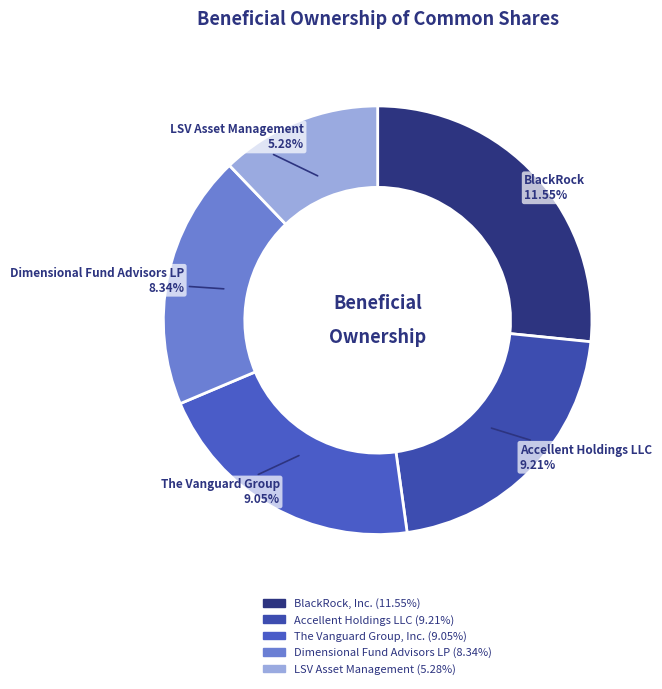

Does LSV Asset Management represent more than half of the total?

No